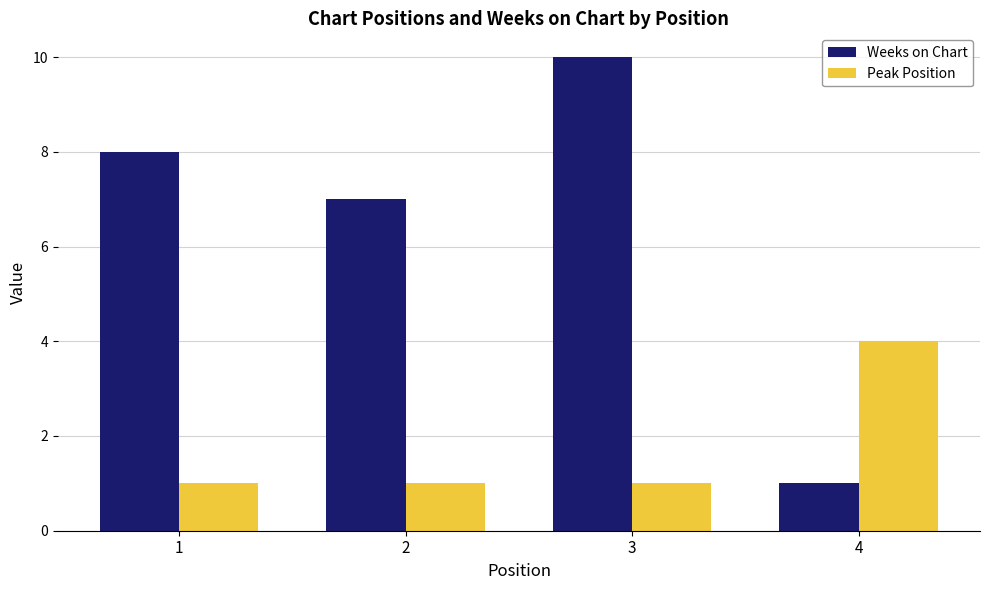

Is the value of Peak Position at 2 greater than the value of Weeks on Chart at 2?

No